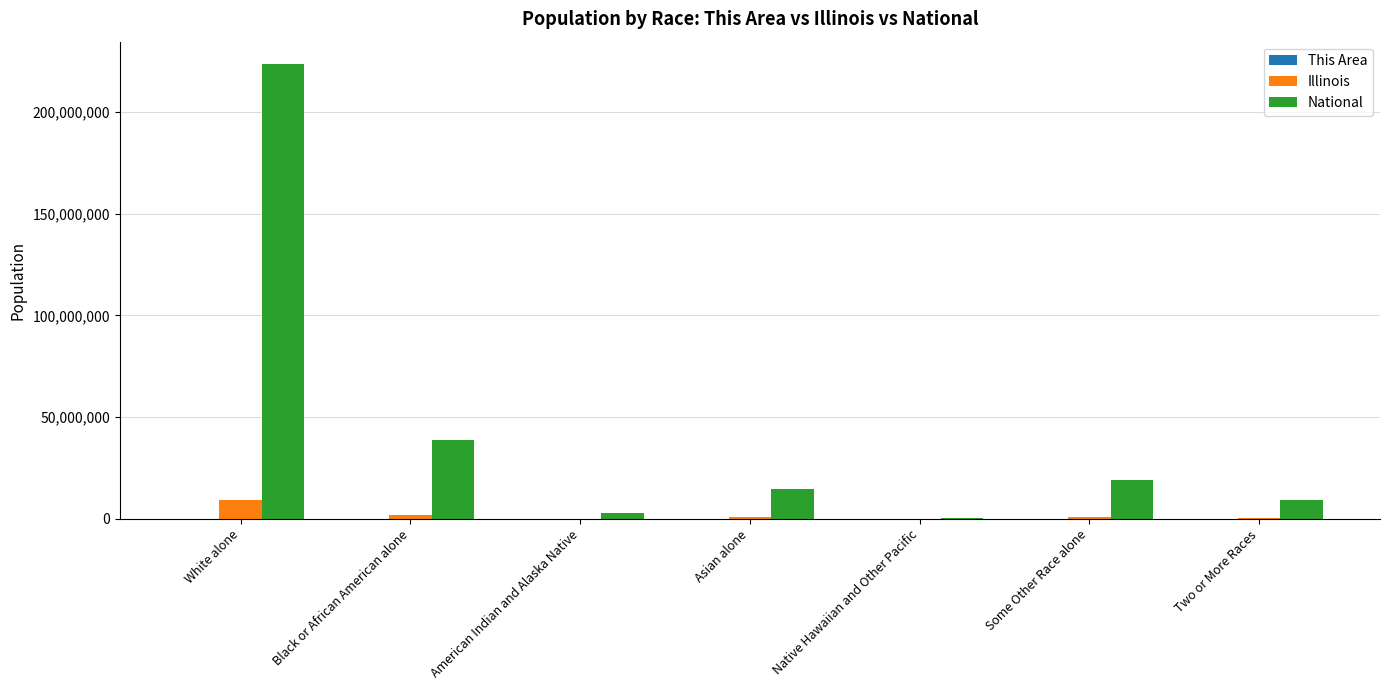

What is the highest value of the National series?

223553265